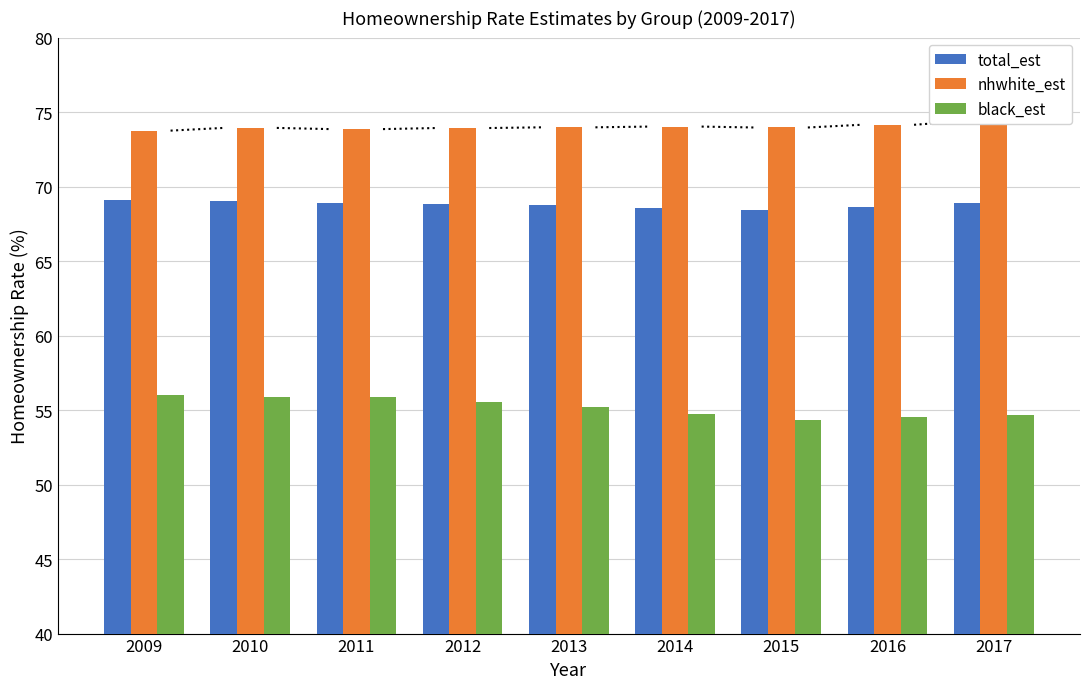

How many bars are there in each group?

3